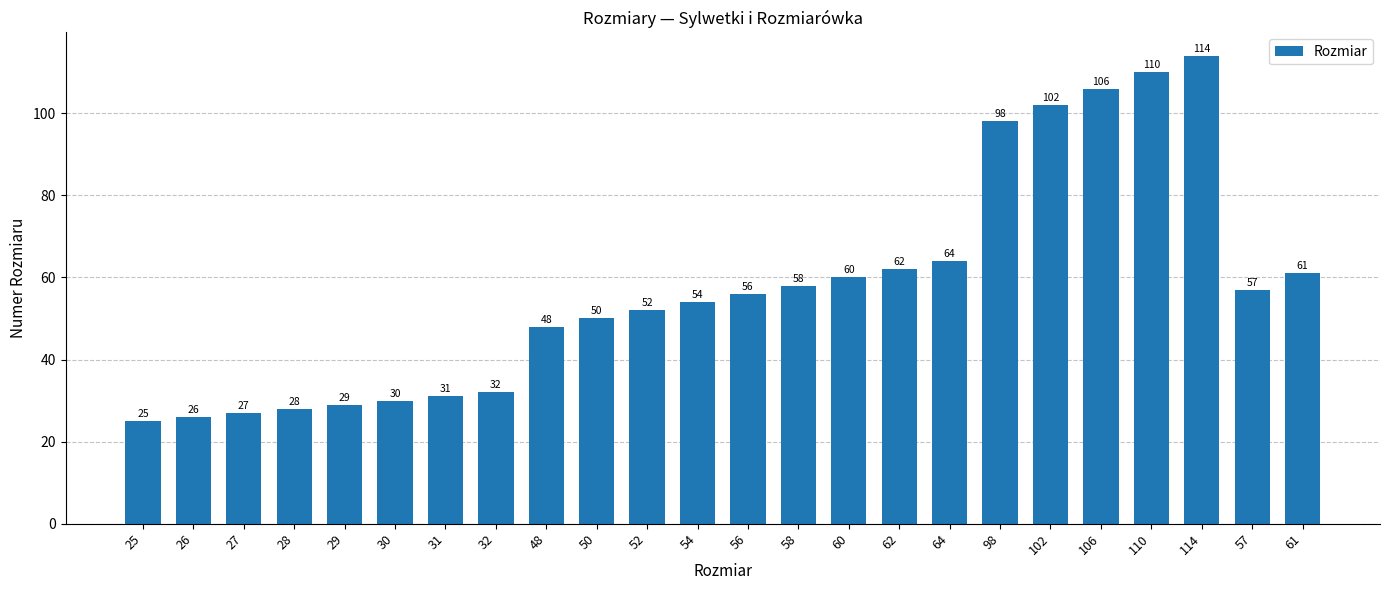

Reading left to right, list all the values displayed in this chart.

25=25	26=26	27=27	28=28	29=29	30=30	31=31	32=32	48=48	50=50	52=52	54=54	56=56	58=58	60=60	62=62	64=64	98=98	102=102	106=106	110=110	114=114	57=57	61=61